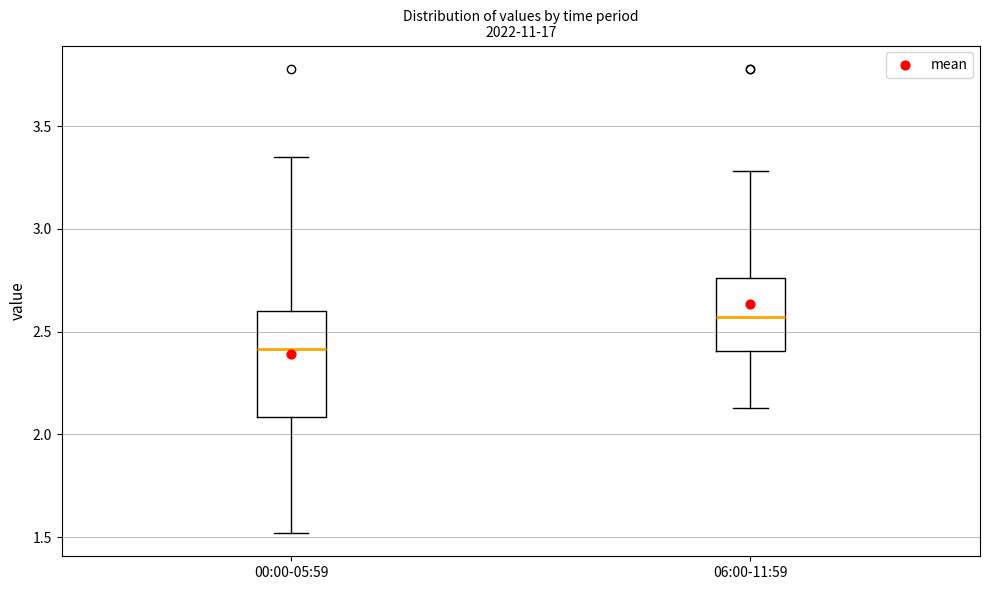

Where is the lower edge of the box for 06:00-11:59 on the y-axis? The values are not printed on the chart, so give them approximately, as read against the axis.

2.40